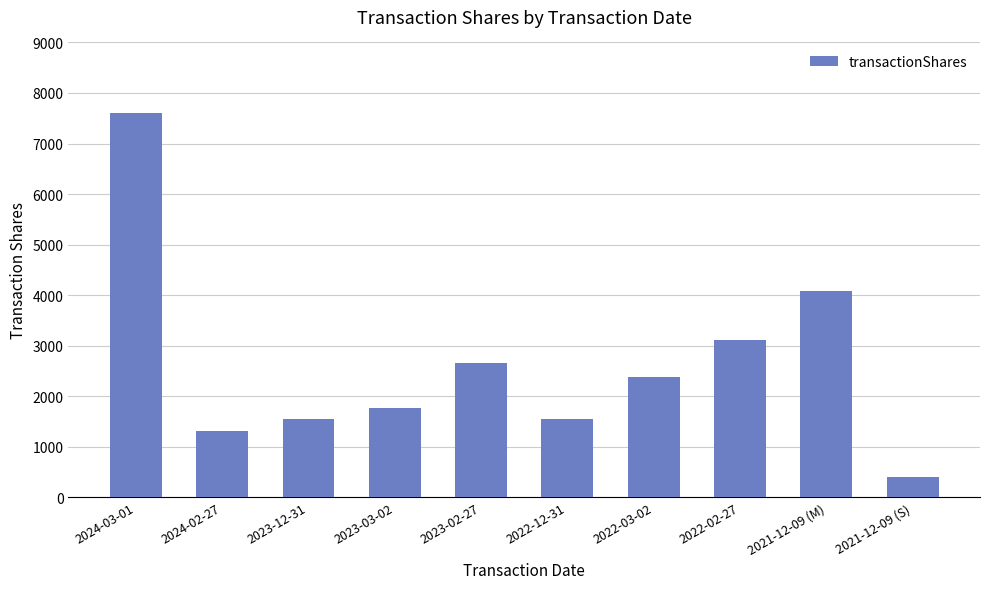

What is the label of the 7th bar from the left?

2022-03-02